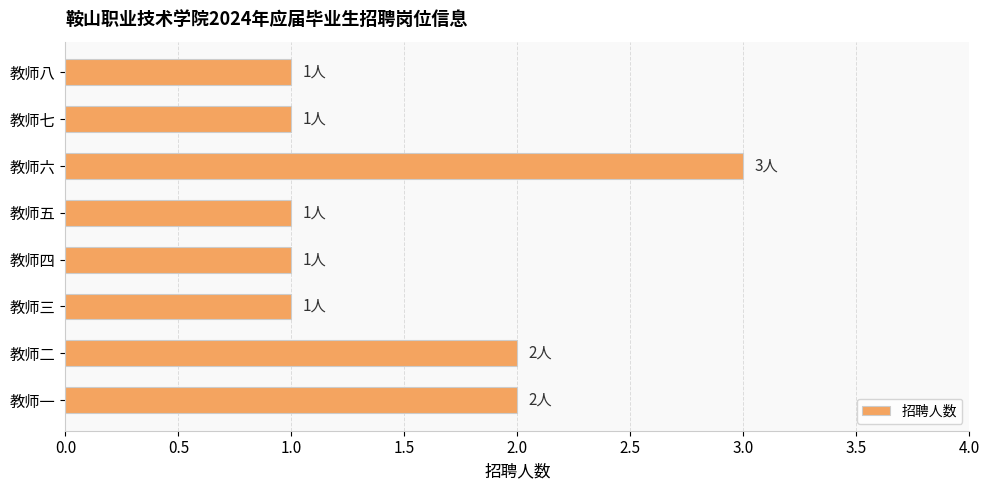

Which has a higher value, 教师八 or 教师六?

教师六